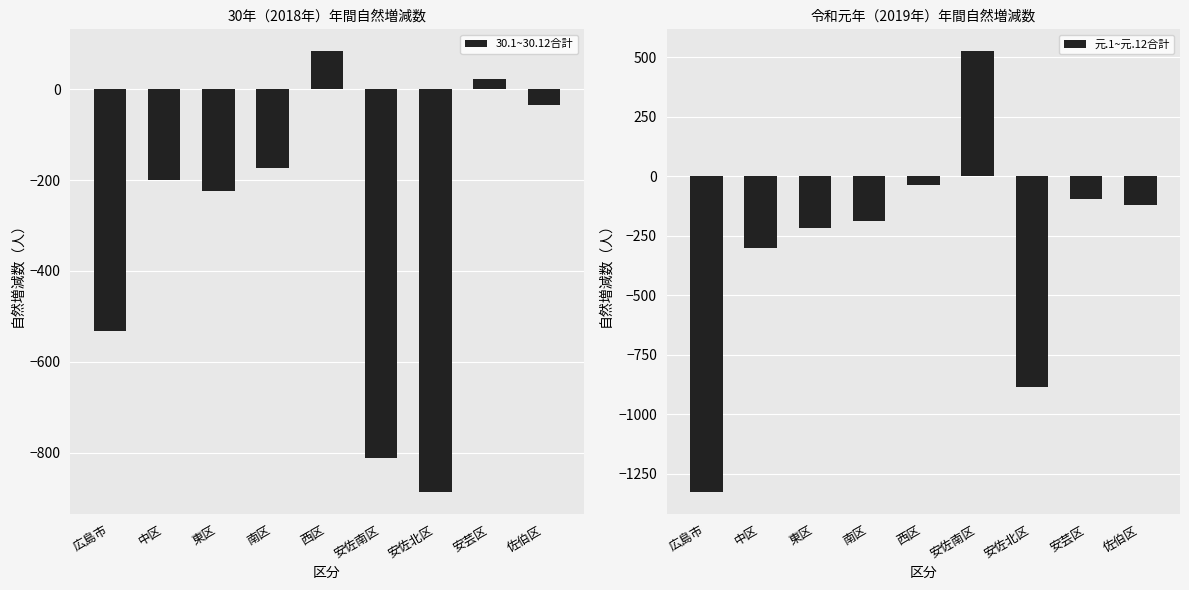

What value does the 元.1~元.12合計 series have at 安佐南区, to the nearest 100?

500